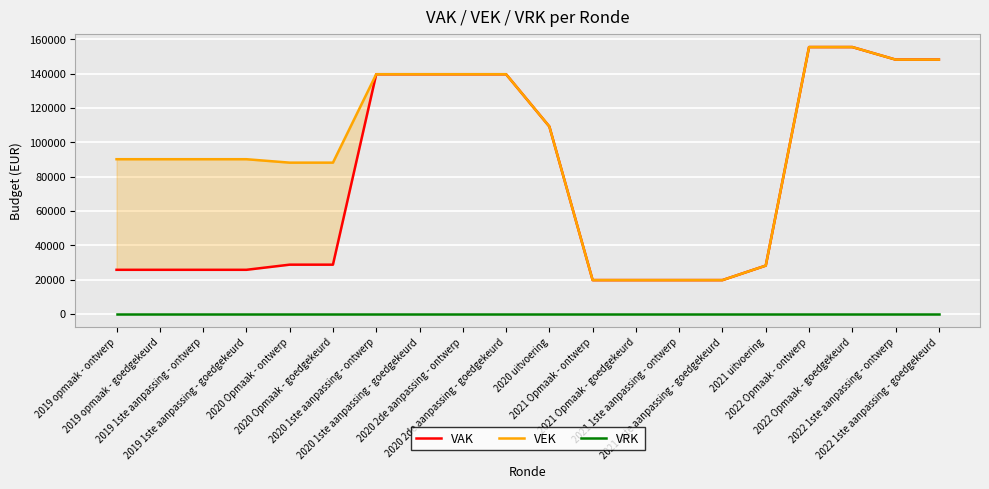

List the series in order of their overall mean, lowest first.

VRK, VAK, VEK